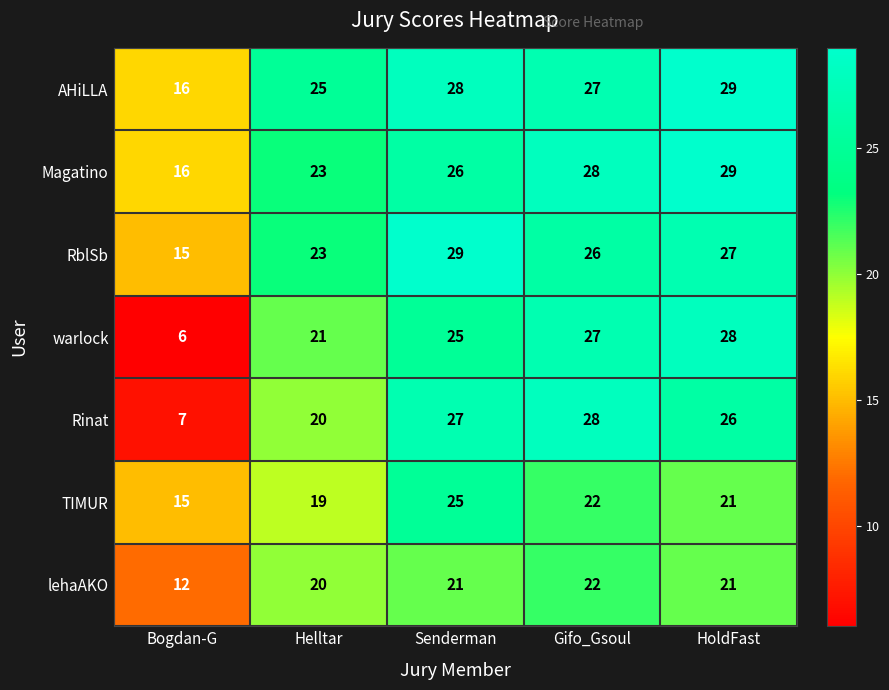

How many series are shown in this chart?

7